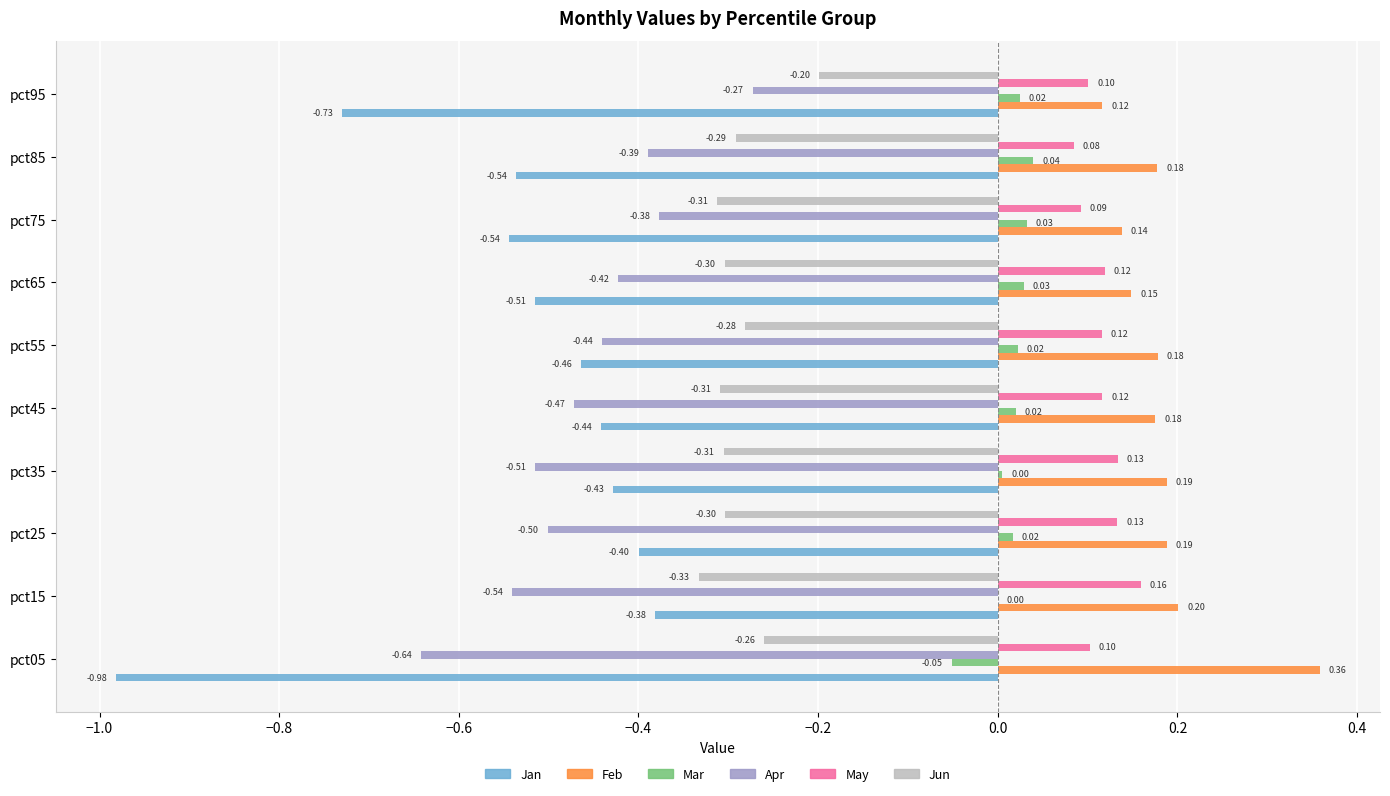

How many data points does each series have?

10